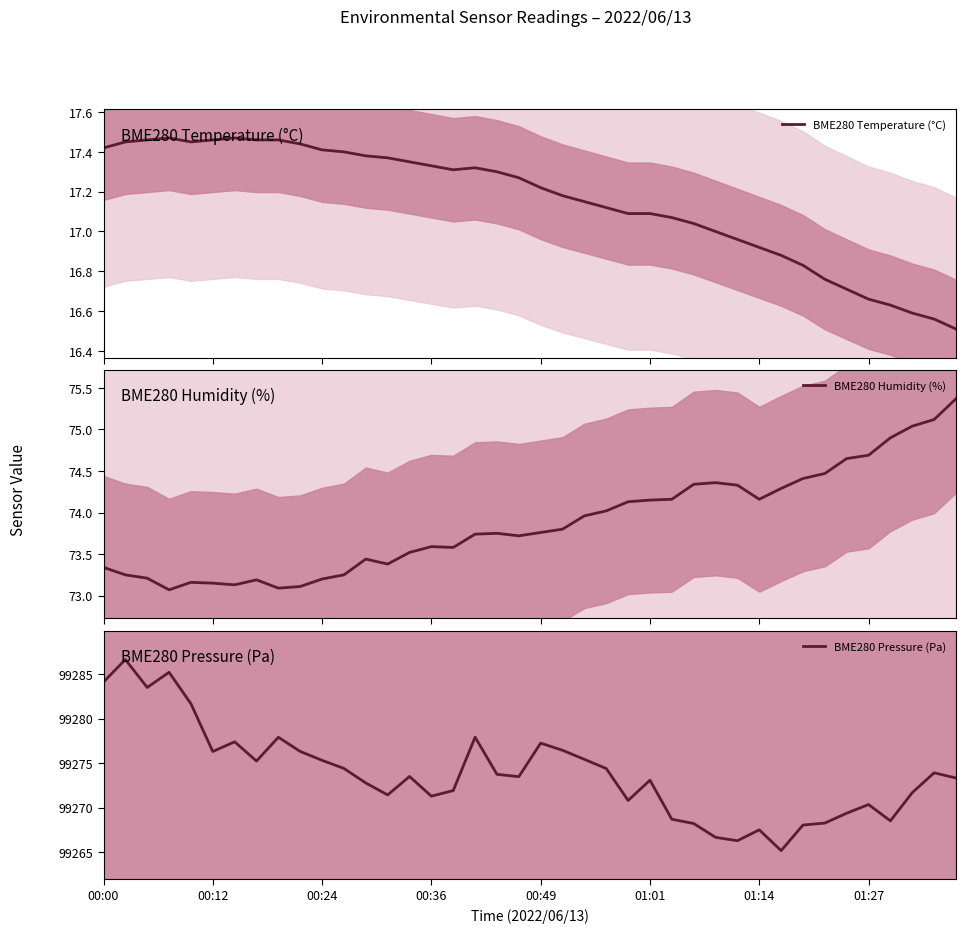

What are all the series names shown in the legend?

BME280 Temperature (°C), BME280 Humidity (%), BME280 Pressure (Pa)